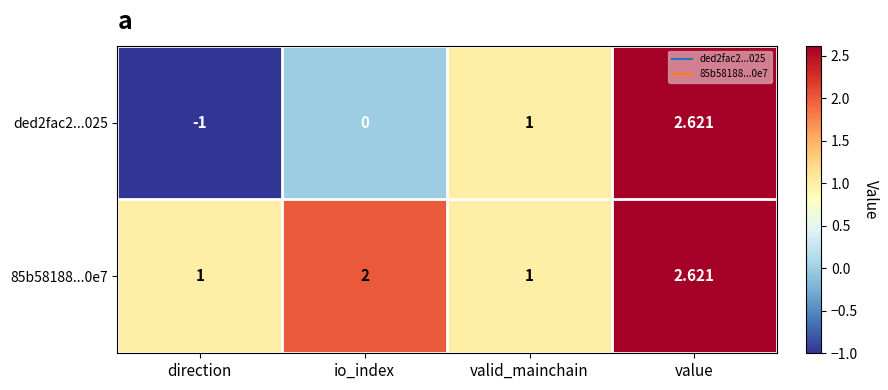

Rank the categories by ded2fac2...025 value from highest to lowest.

value, valid_mainchain, io_index, direction